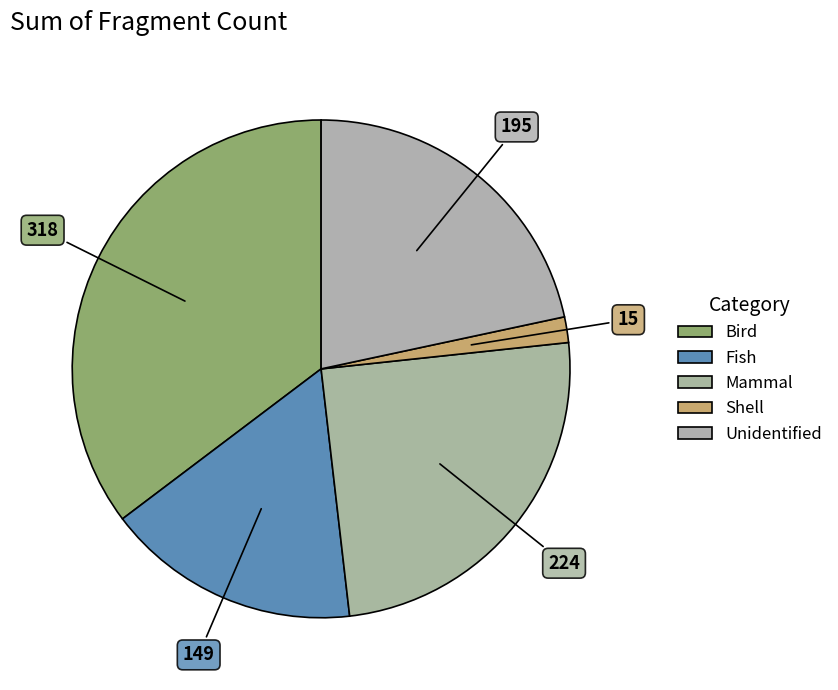

How many slices are in this pie chart?

5